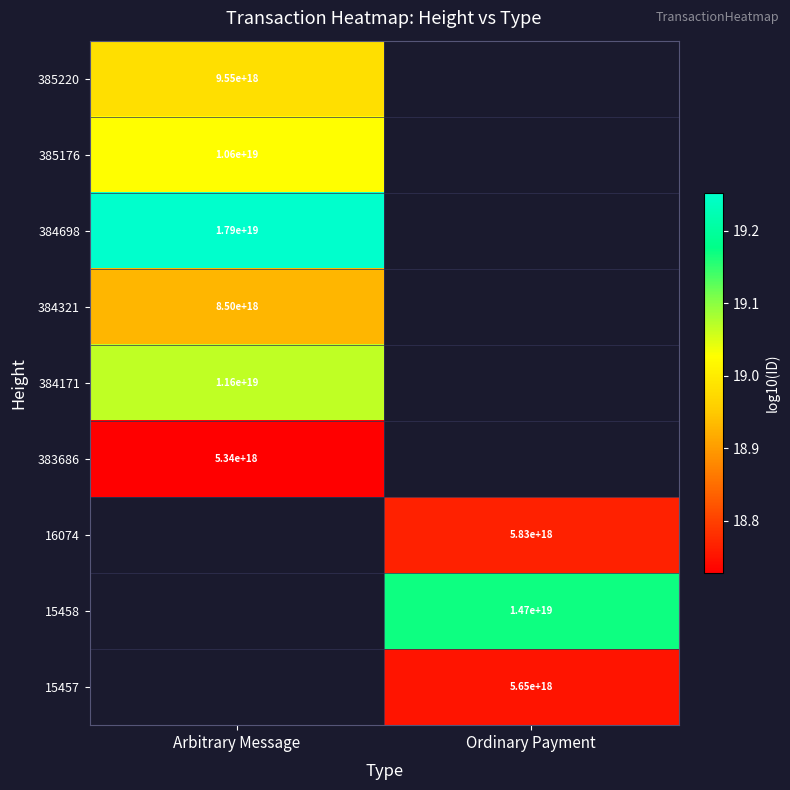

At how many categories does at least one series exceed 19?

2